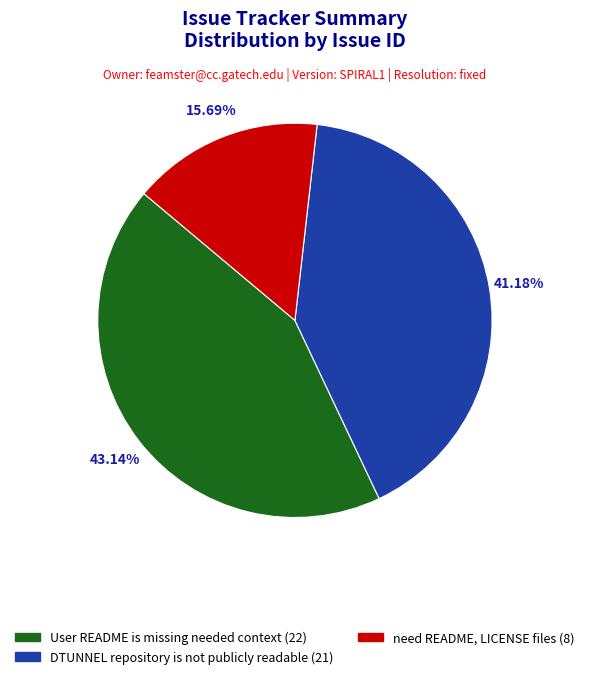

What is the largest slice in the pie chart?

User README is missing needed context